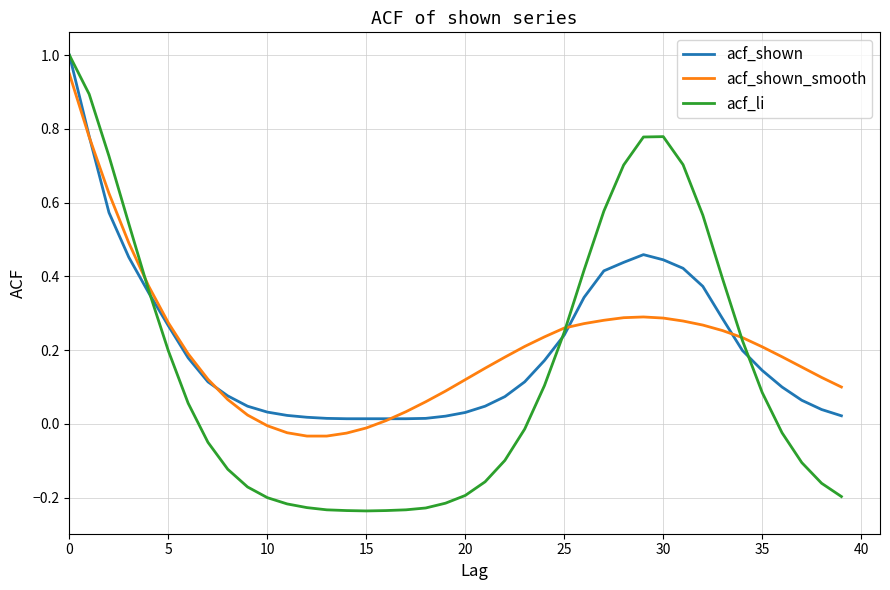

What is the highest value of the acf_li series?

1.0